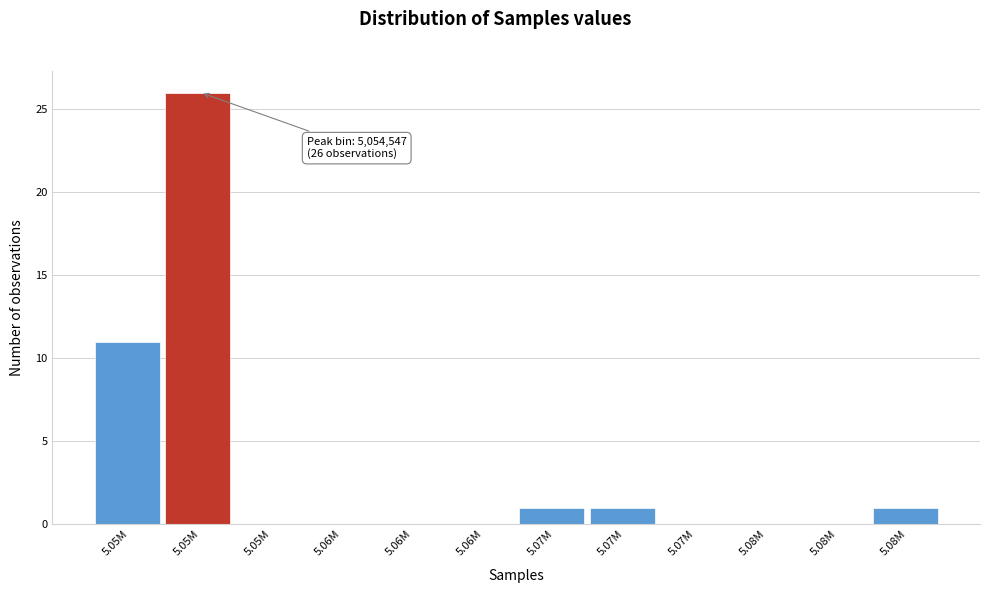

How many categories are shown in the chart?

12